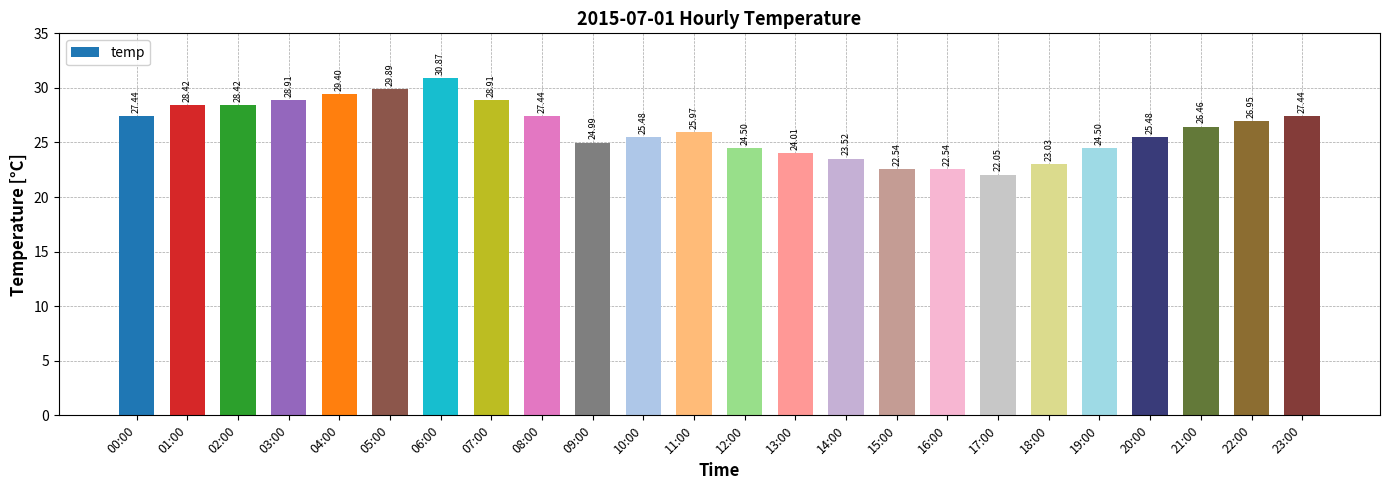

Approximately how many times larger is the value at 23:00 compared to 17:00?

1.2